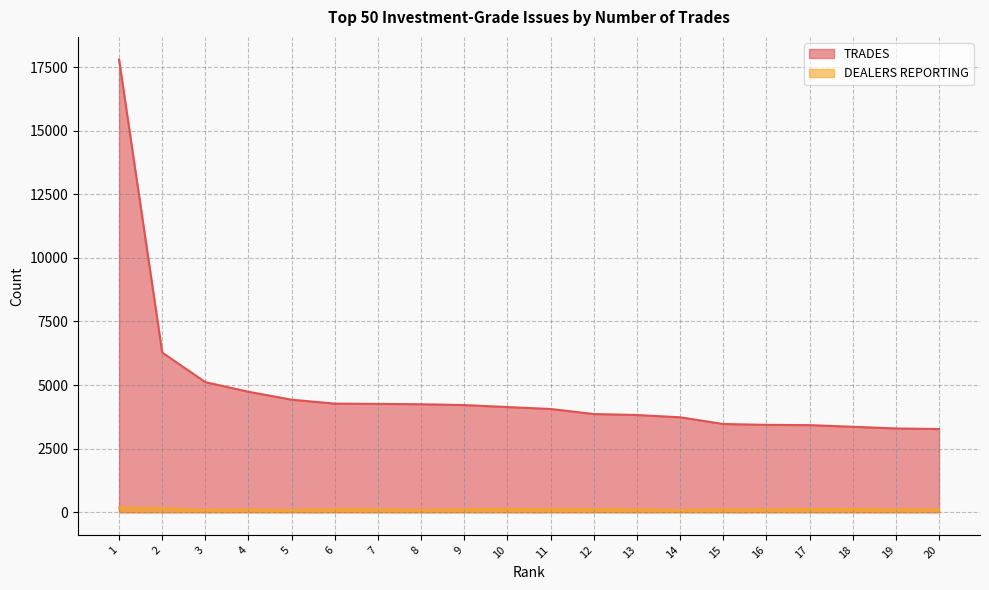

What is the difference between the TRADES values at 17 and 12?

436